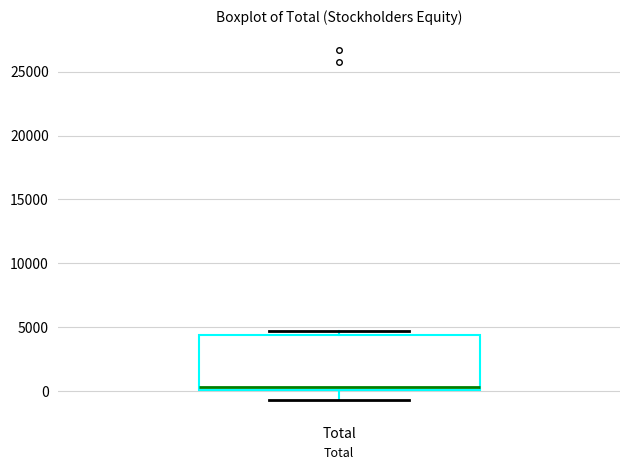

Read this box plot against the y-axis: the position of the median line, the range covered by the box, and the ends of both whiskers. The values are not printed on the chart, so give them approximately, as read against the axis.

median 500, box 0 to 4500, whiskers -500 to 4500 (just above the box's upper edge)